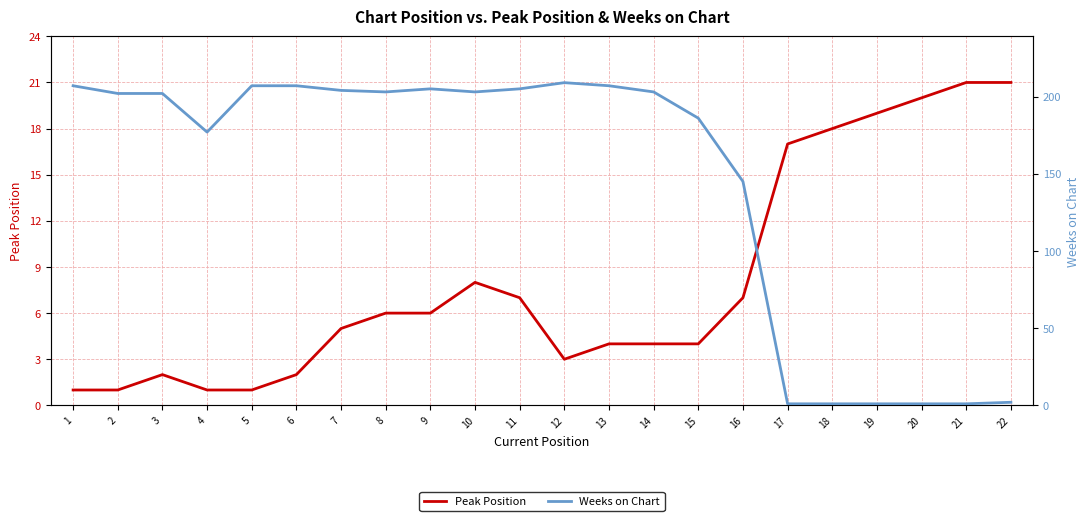

At which category does the chart reach its minimum across all series?

1